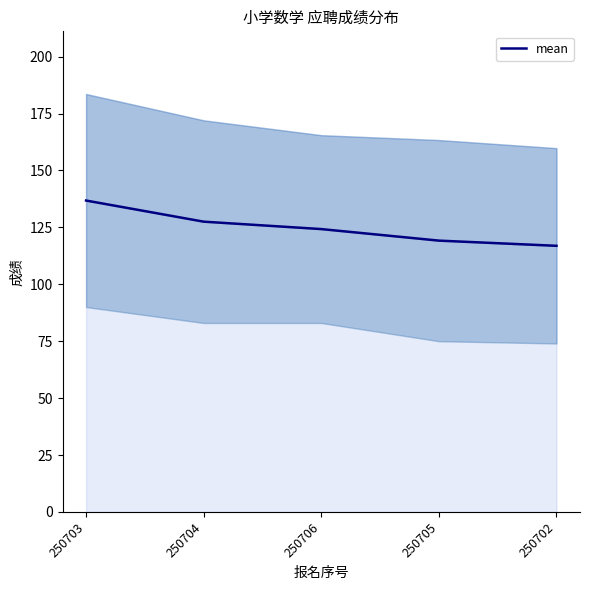

Reading left to right, extract all data points from this chart.

136.8	127.5	124.2	119.2	116.9